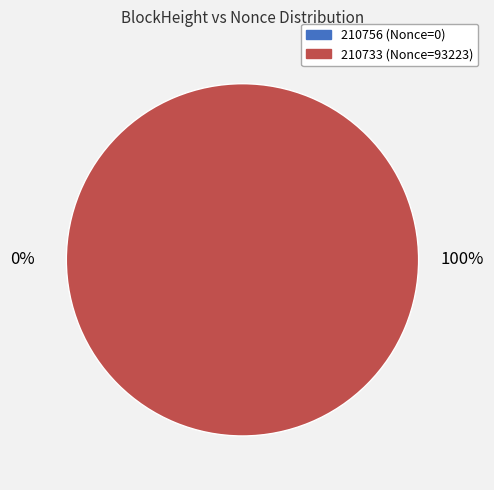

How many slices are in this pie chart?

2